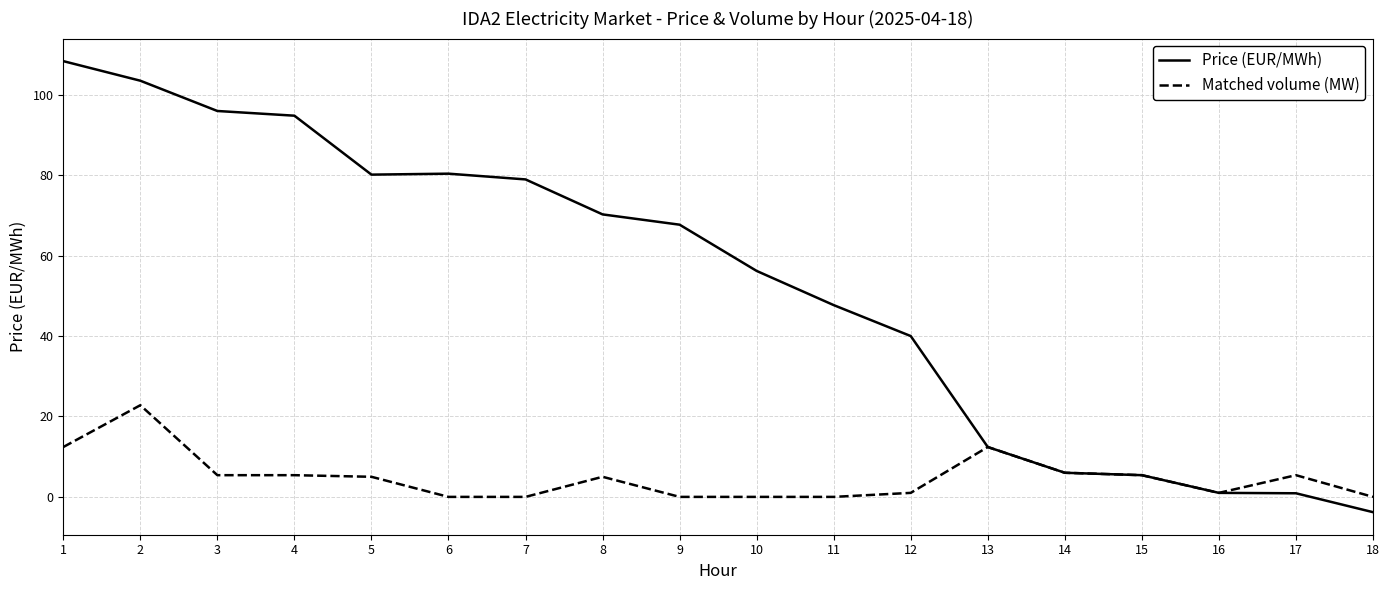

Which category has the highest value in the Matched volume (MW) series?

2